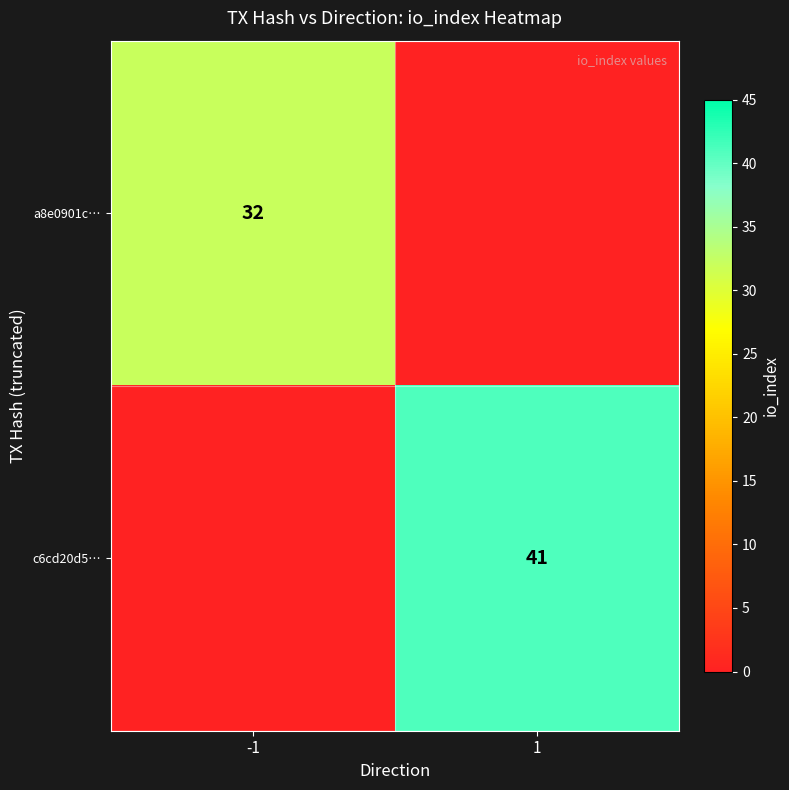

The value of a8e0901c… at -1 is 32. True or false?

True